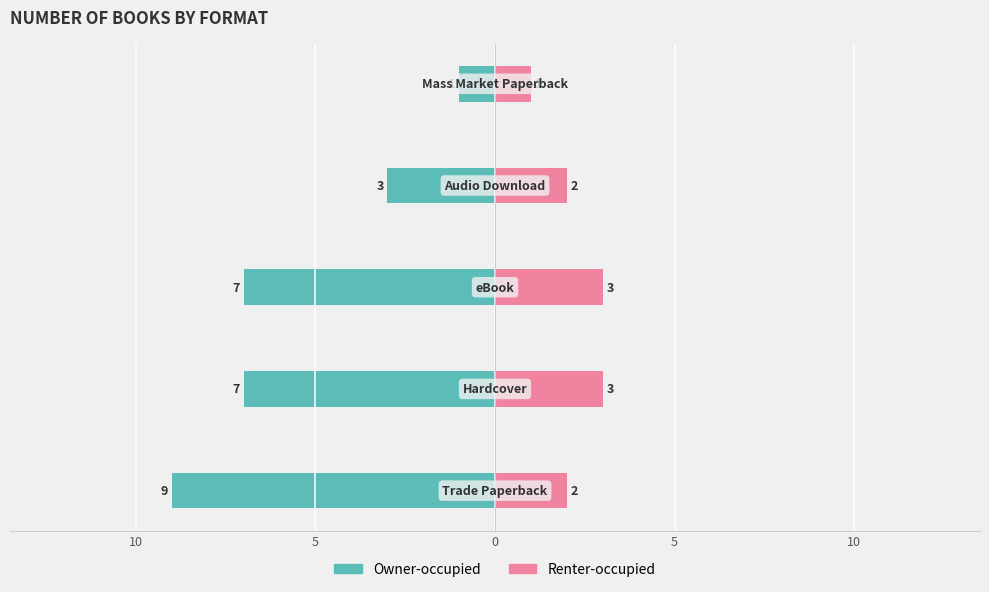

What is the minimum value shown in the chart?

-9